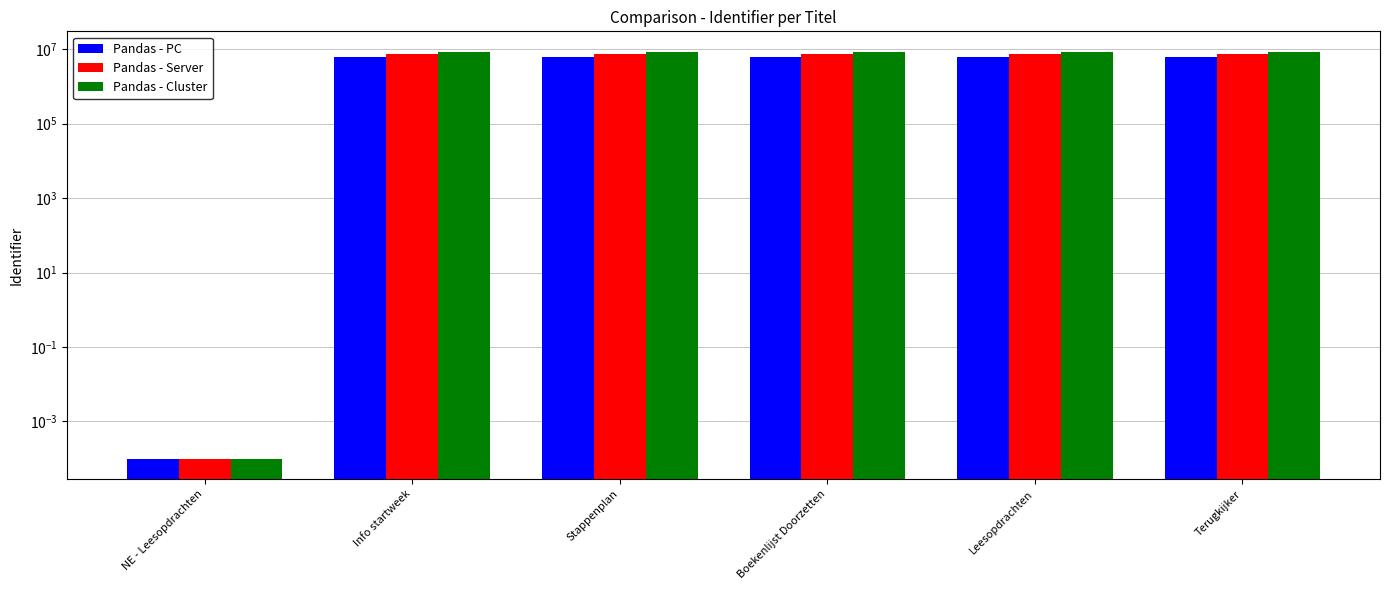

At Leesopdrachten, list the series in order from smallest to largest.

Pandas - PC, Pandas - Server, Pandas - Cluster